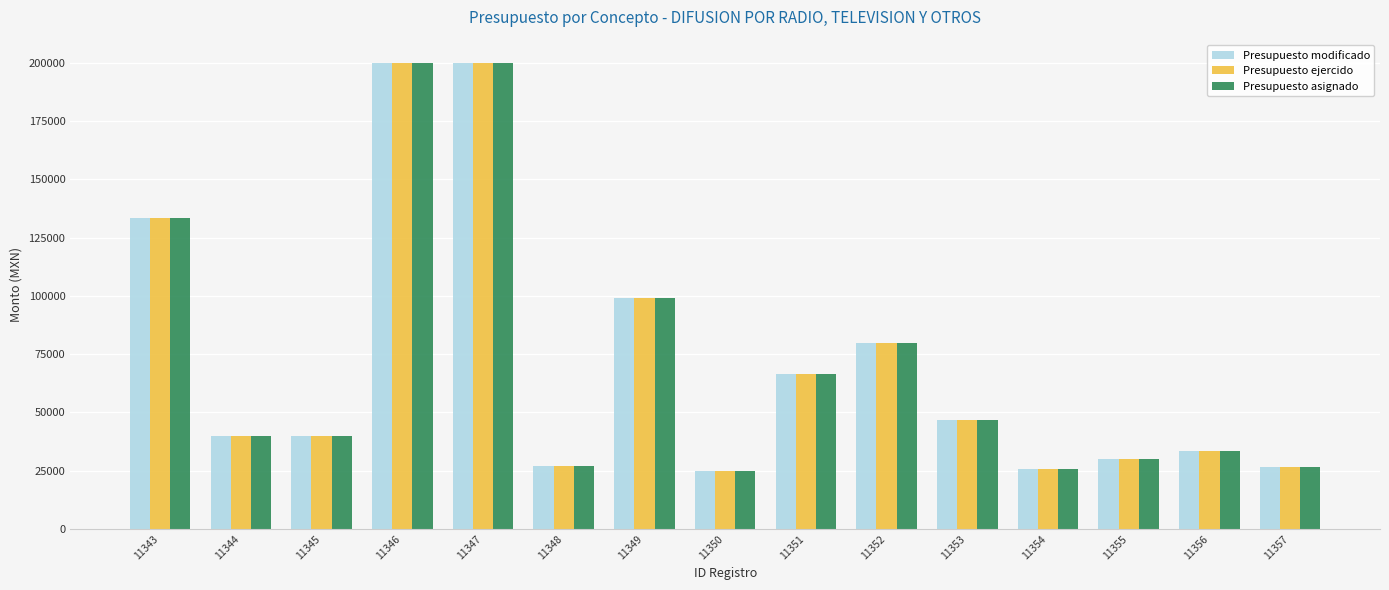

What are all the series names shown in the legend?

Presupuesto modificado, Presupuesto ejercido, Presupuesto asignado